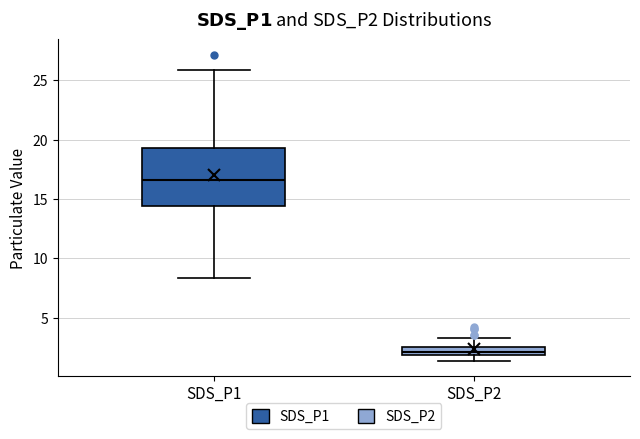

Where is the upper edge of the box for SDS_P2 on the y-axis? The values are not printed on the chart, so give them approximately, as read against the axis.

2.5